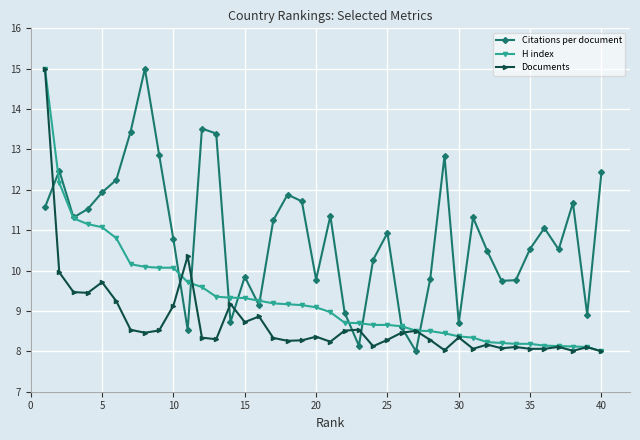

What is the value of the H index point at the 19th from the left?

9.1